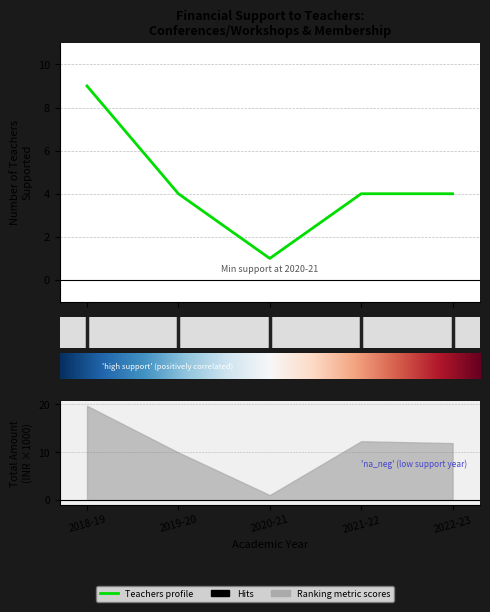

What is the minimum value shown in the chart?

1